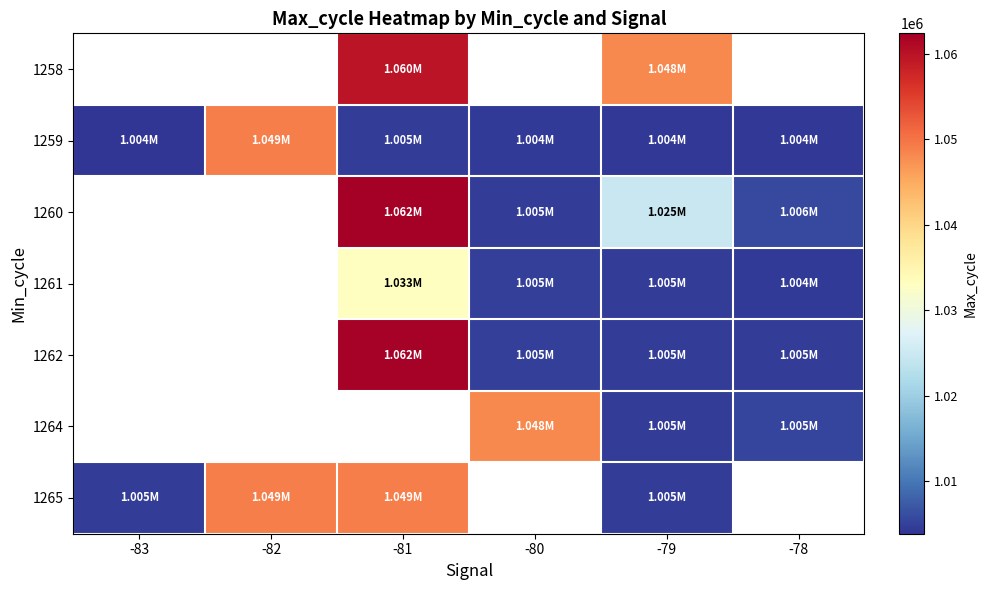

At which category is the sum across all series the highest?

-79